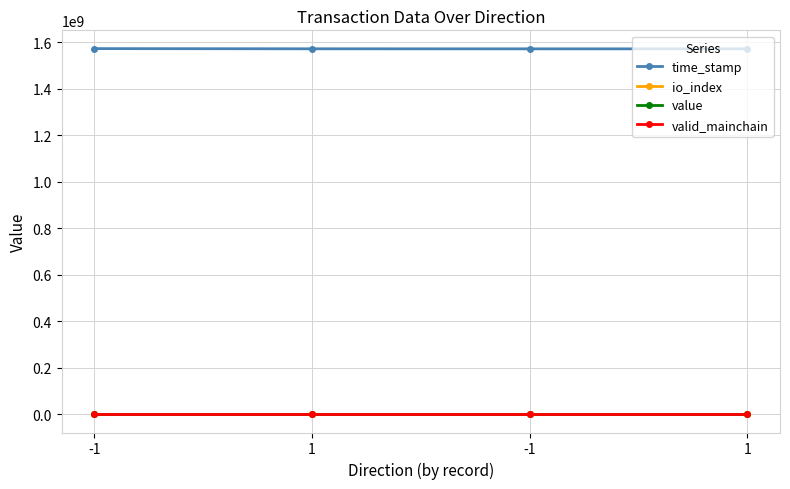

The value of time_stamp at -1 is 2338086745.0. True or false?

False